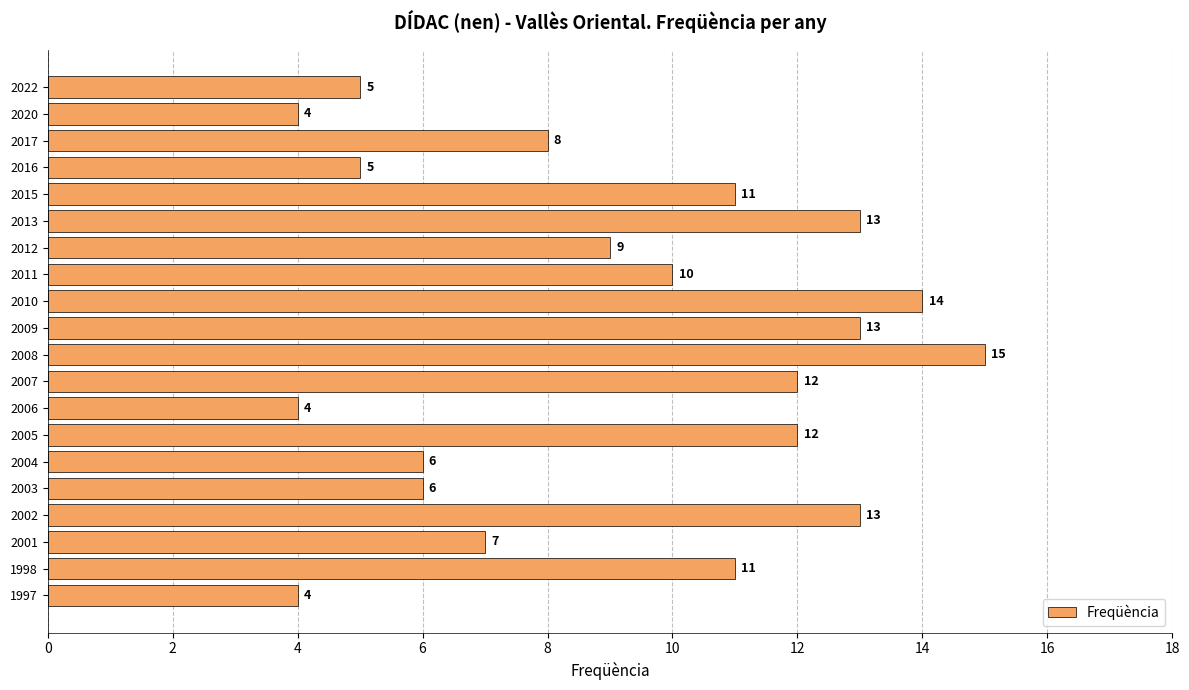

Is it true that the value at 2001 is 7?

True